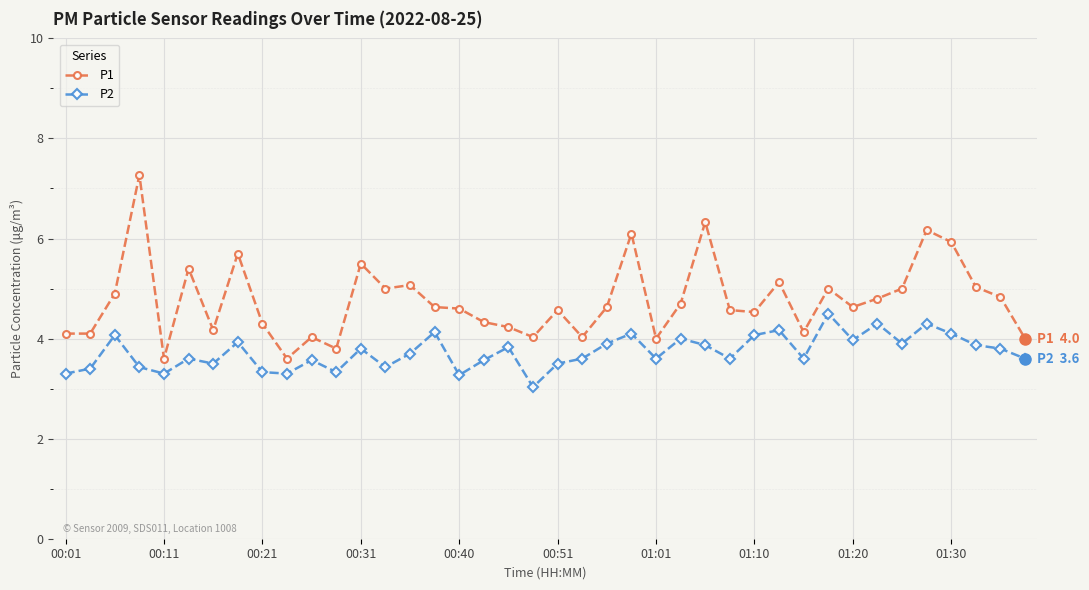

At how many categories does at least one series exceed 6?

4